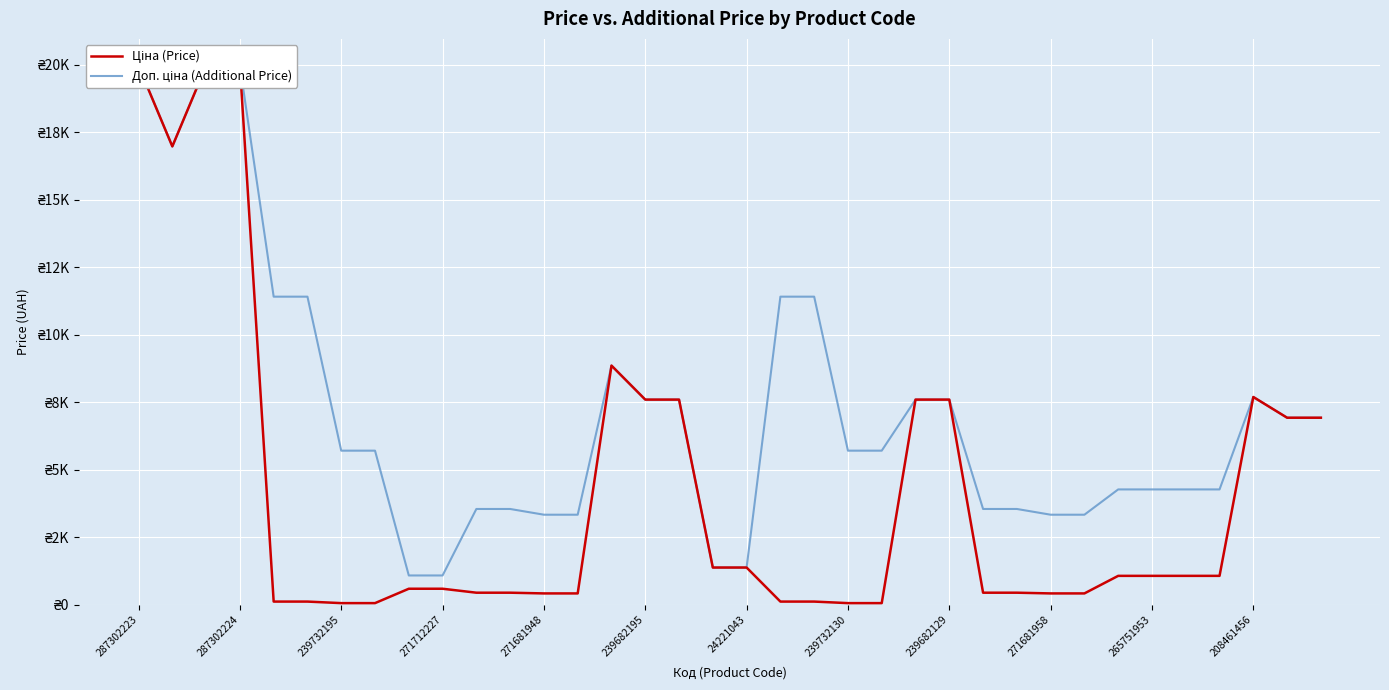

Is the value of Ціна (Price) at 19 greater than the value of Доп. ціна (Additional Price) at 25?

No